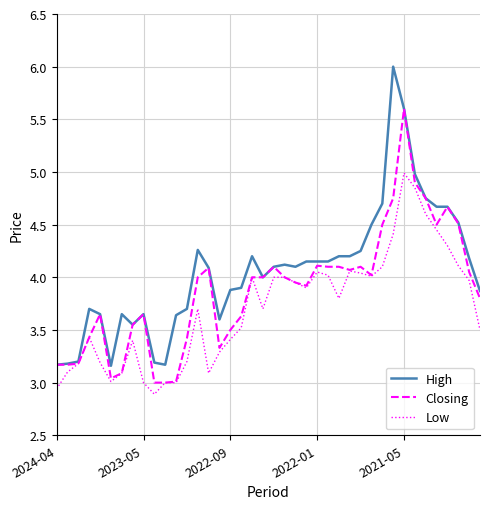

Which series has the largest total across all categories?

High